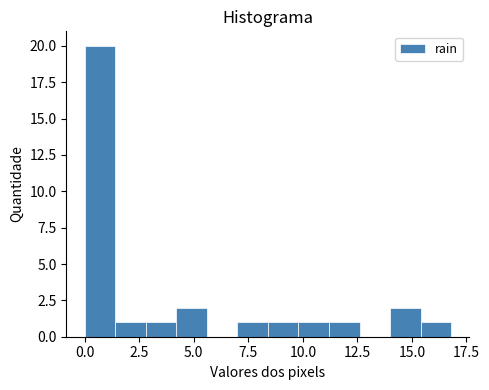

Around what value on the x-axis is the tallest bar? Give the approximate position of its centre, as read against the axis.

0.5